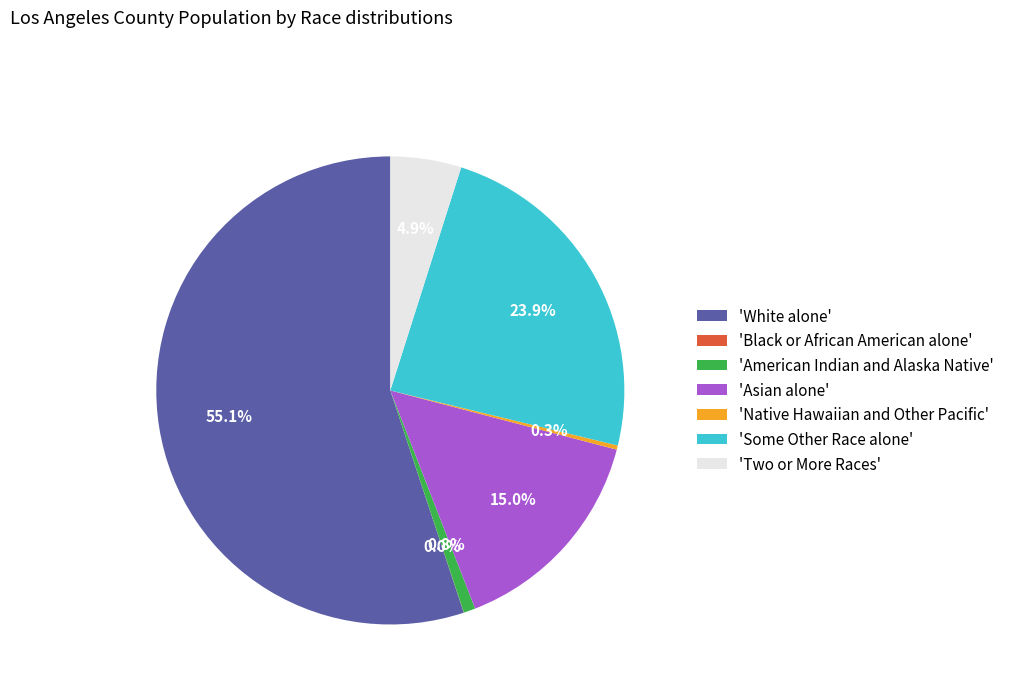

What is the largest slice in the pie chart?

'White alone'